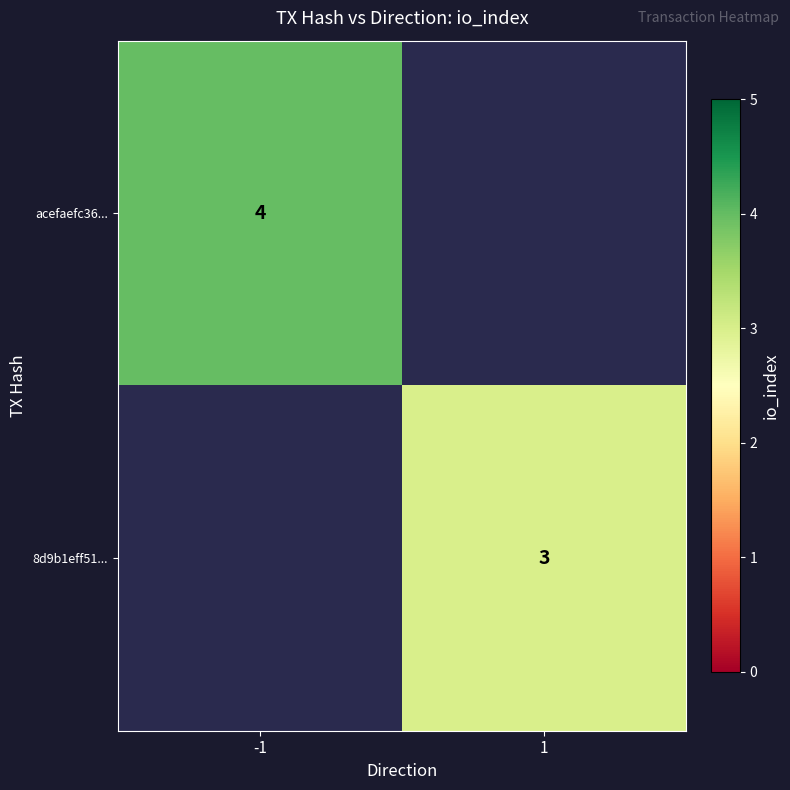

The 8d9b1eff51... series shows 3 at 1. True or false?

True